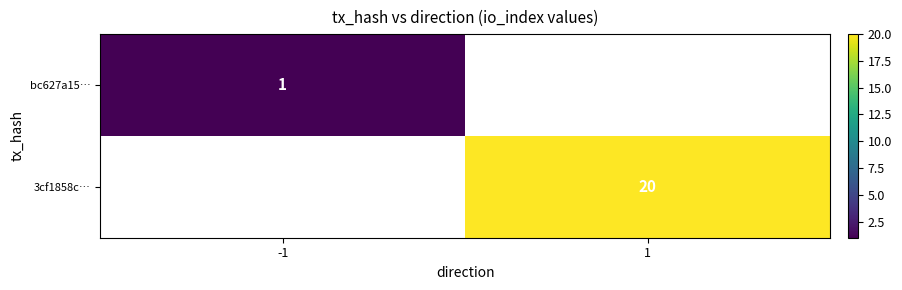

The 3cf1858c… series shows 31 at 1. True or false?

False